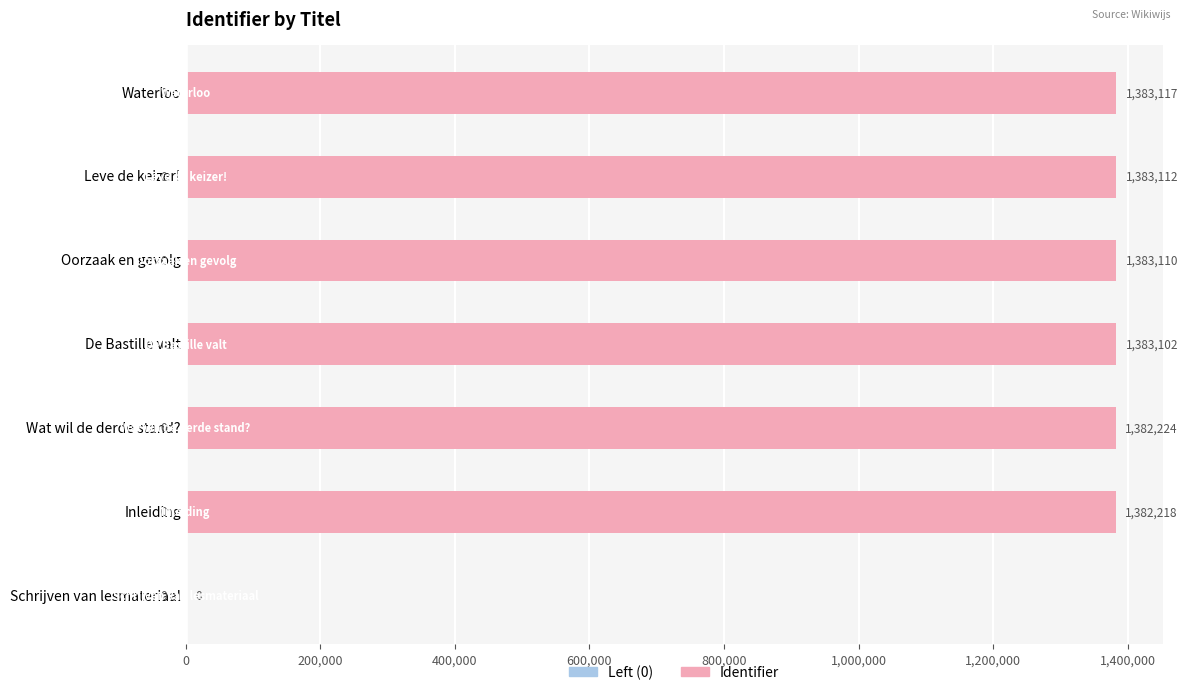

Which has a higher value, Oorzaak en gevolg or Inleiding?

Oorzaak en gevolg